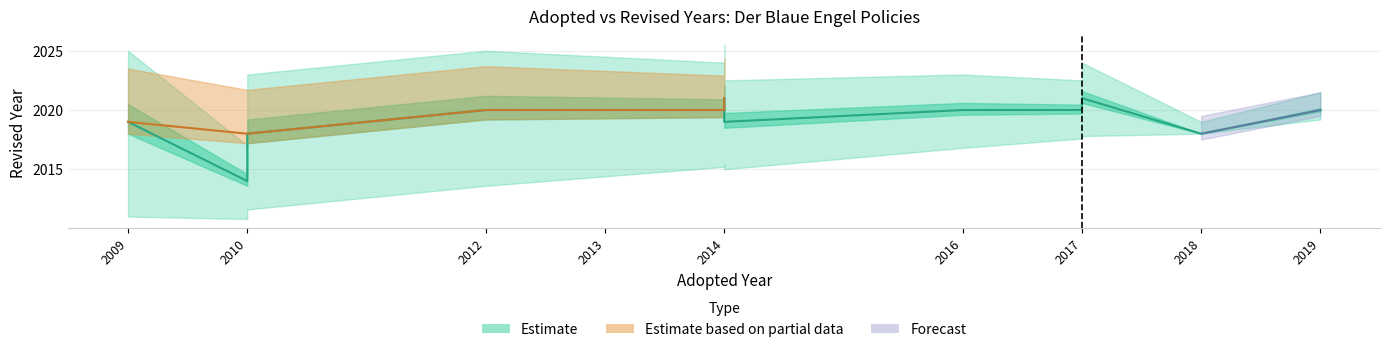

What is the difference between the second highest and minimum values?

7